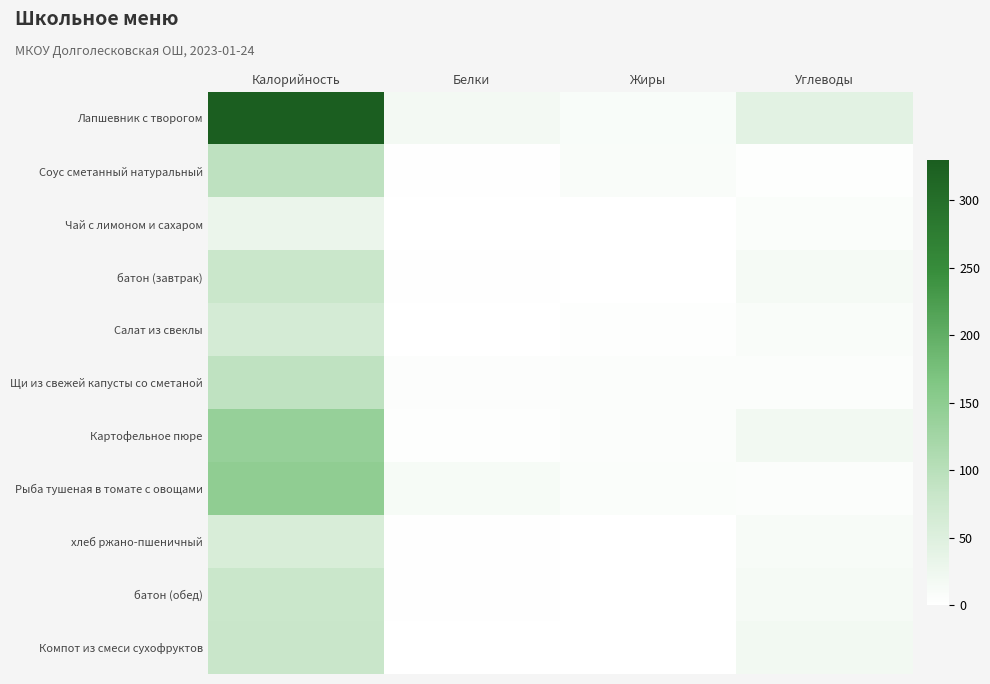

What is the total value across all series at Углеводы?

155.9